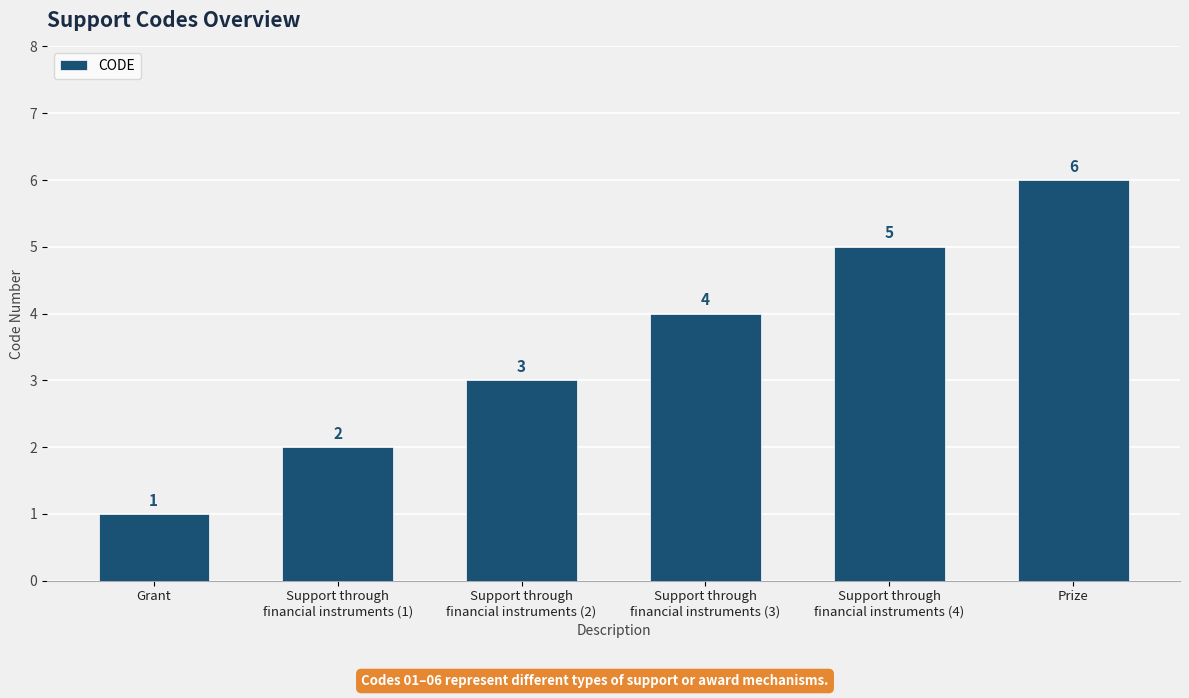

Count the values in the range 2 to 5.

4